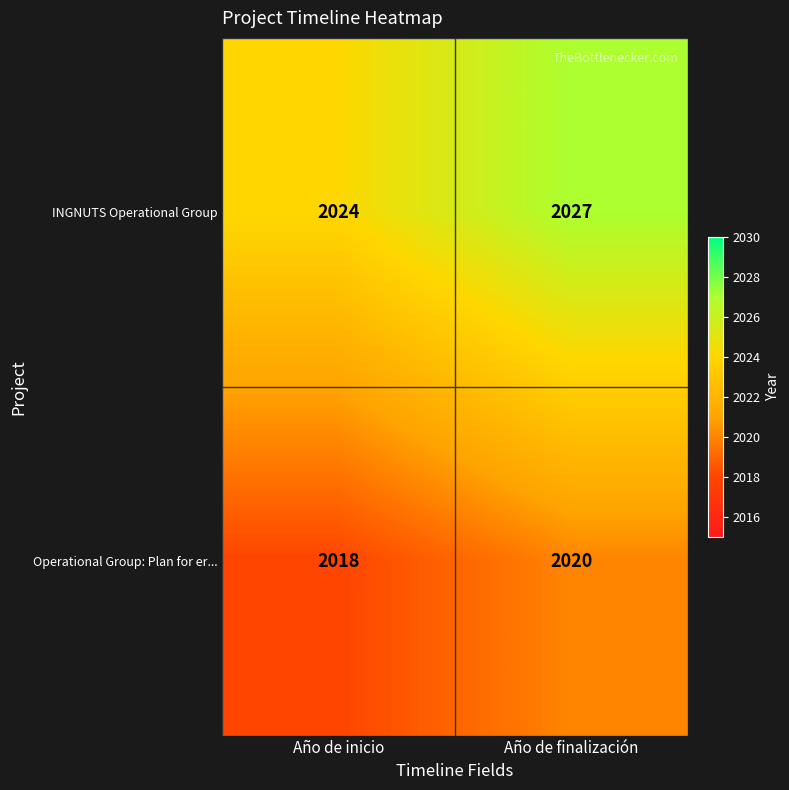

Which label corresponds to the largest value in the chart?

Año de finalización